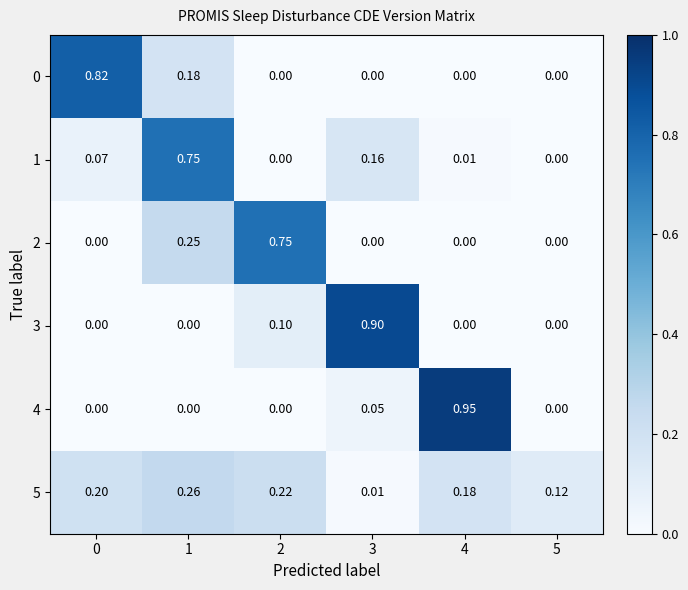

Is the value of 1 at 3 greater than the value of 5 at 0?

No